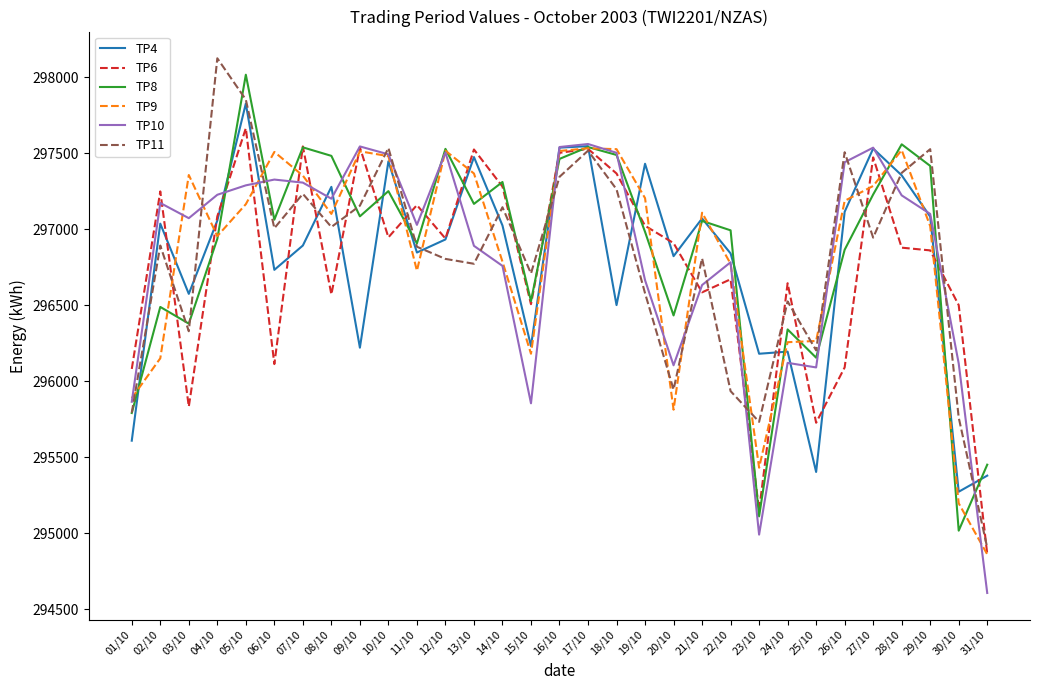

Which category has the lowest value in the TP10 series?

31/10